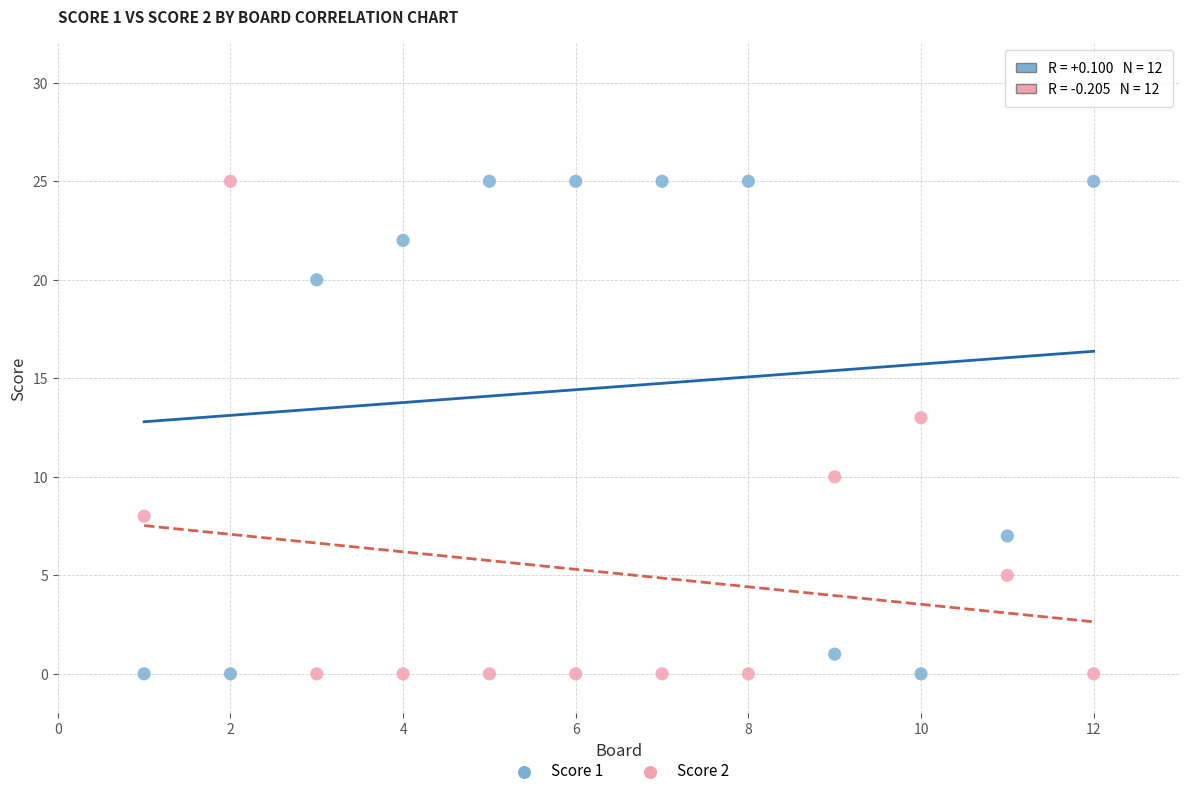

Across all data points, what is the range of Y values (max minus min)?

25